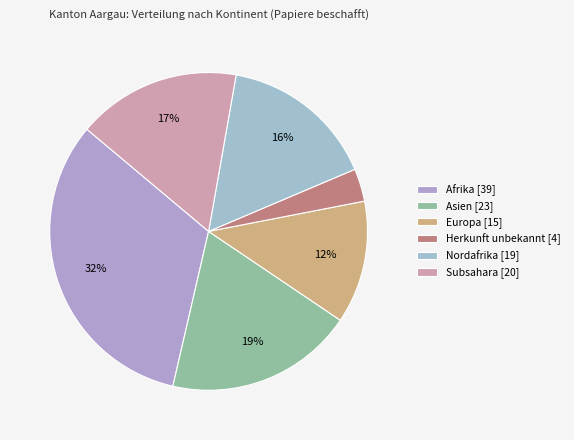

What is the largest slice in the pie chart?

Afrika [39]